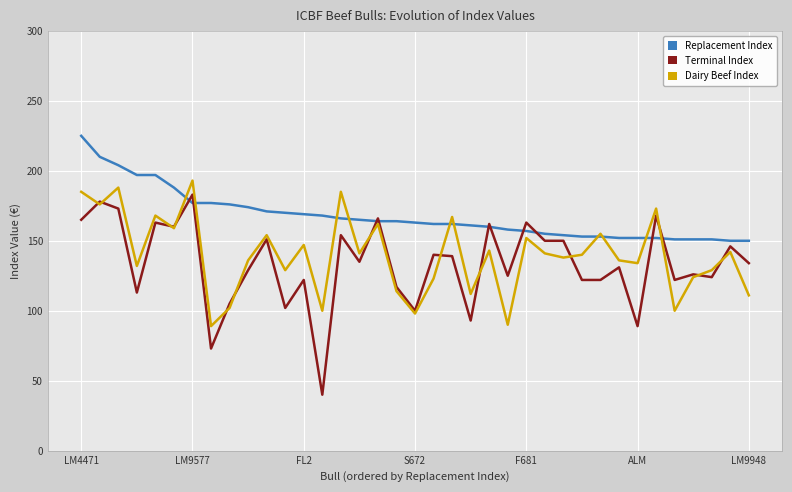

Which series has the widest spread of values?

Terminal Index